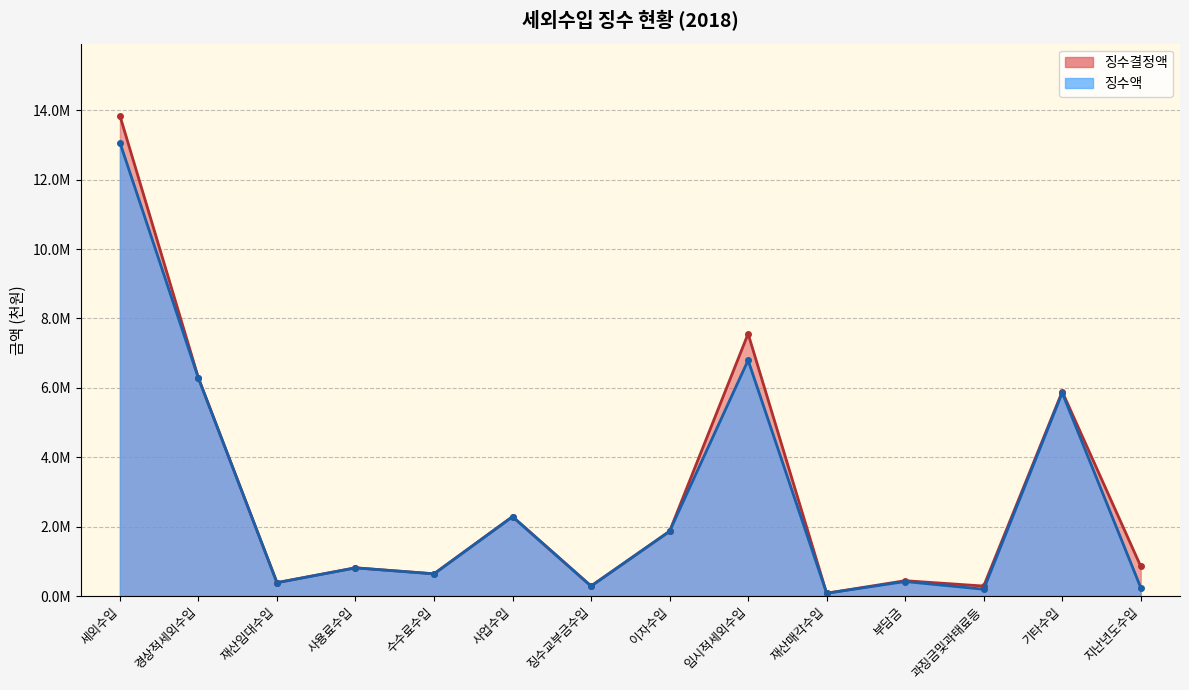

What is the highest value of the 징수결정액 series?

13844931